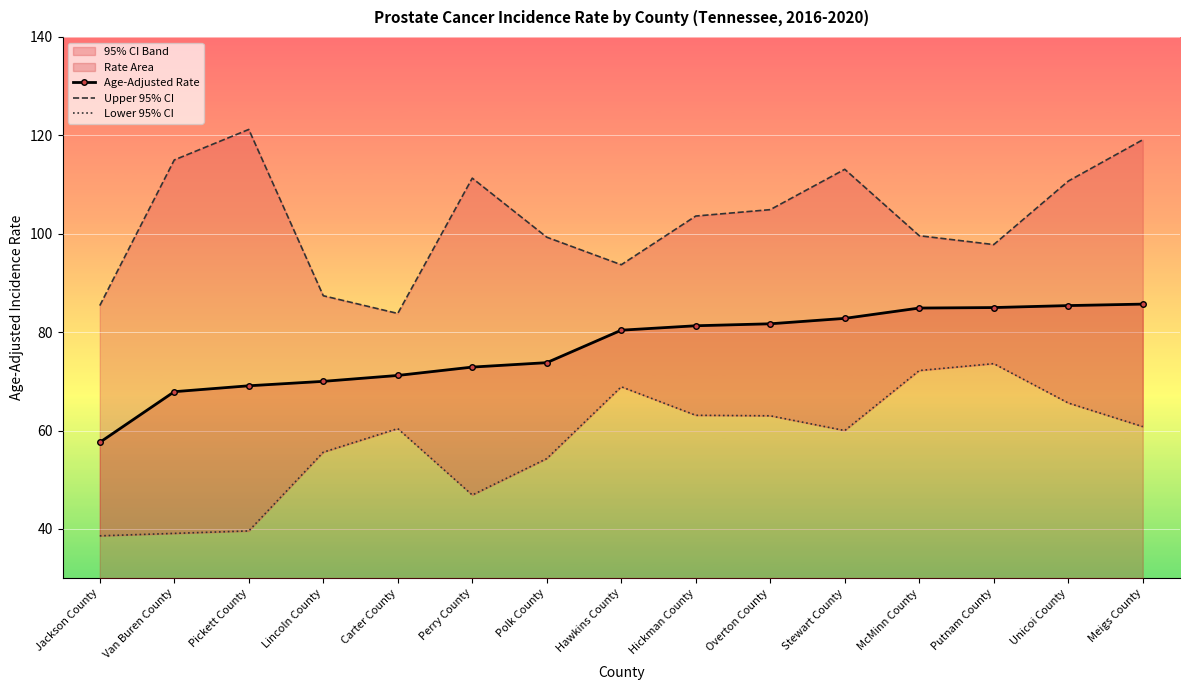

What is the label of the 13th point from the right?

Pickett County